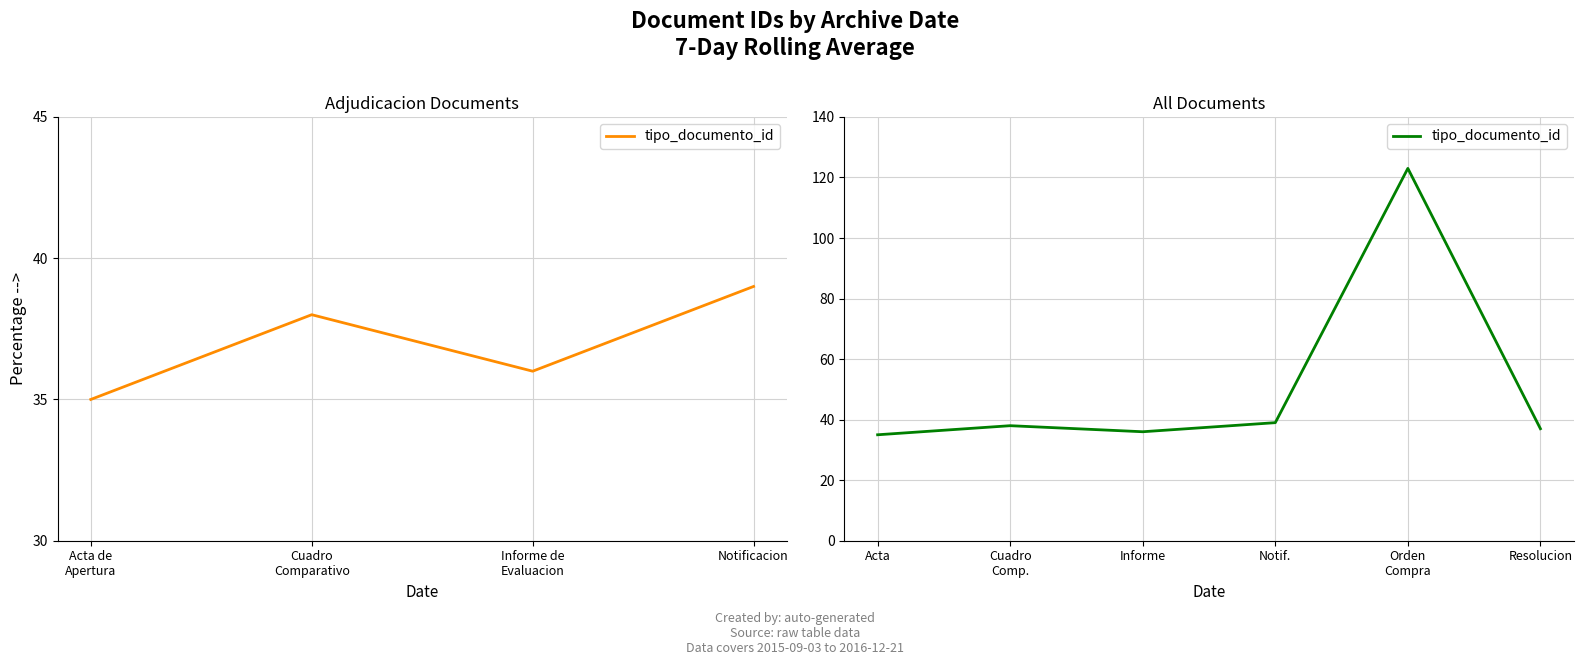

How many points are lower than both their immediate neighbors (excluding endpoints)?

1